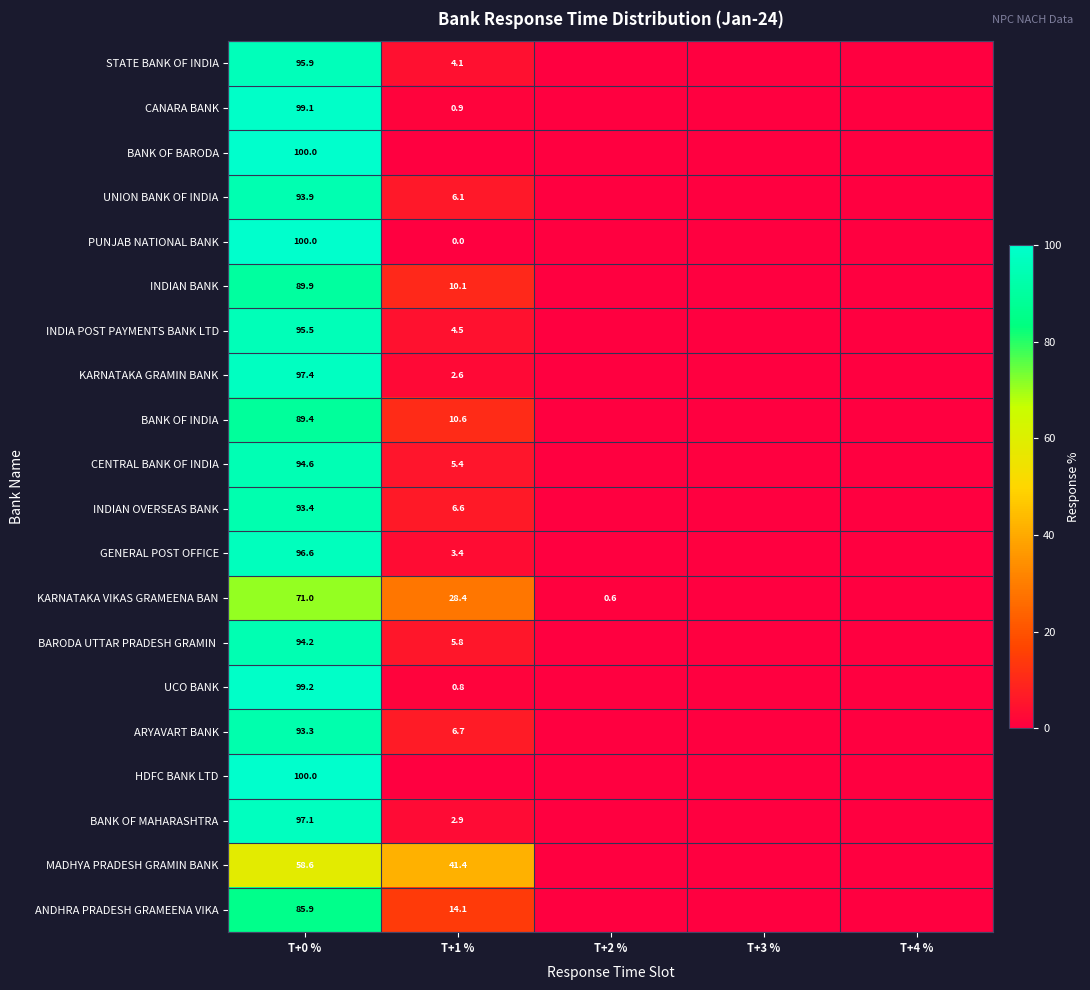

The INDIAN BANK series shows 17.8 at T+1 %. True or false?

False